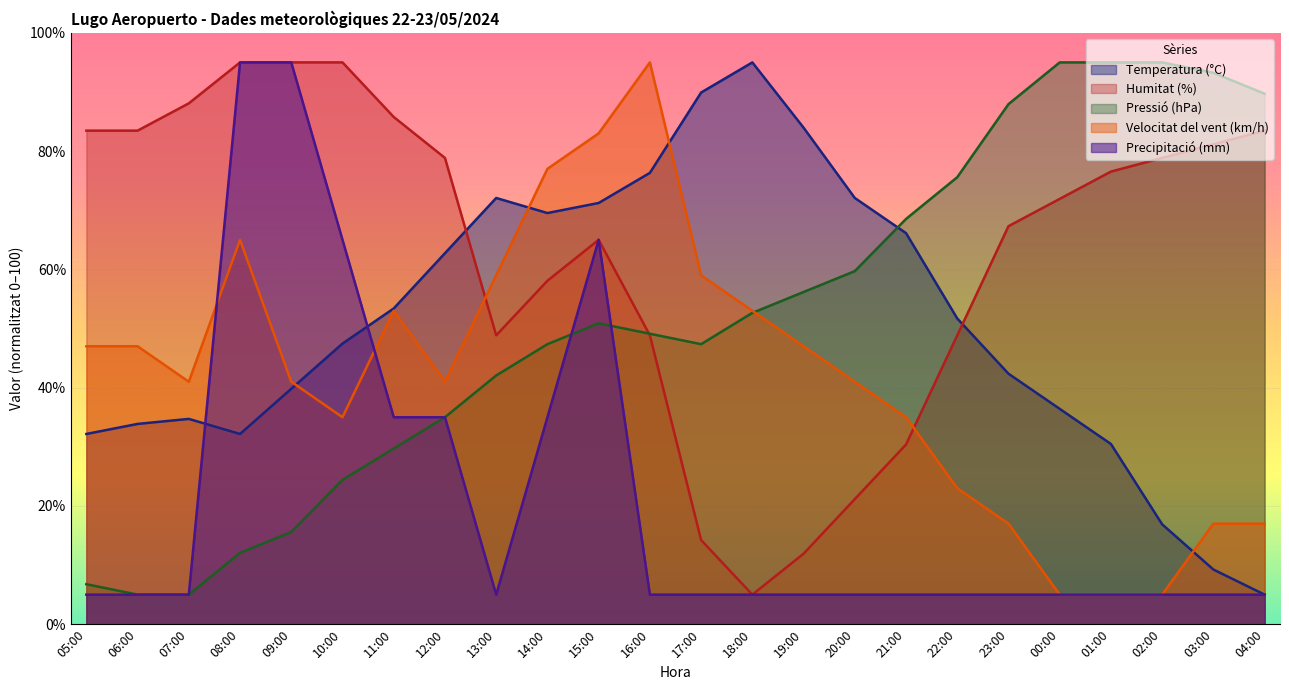

Which series has the largest range (max minus min)?

Temperatura (°C)